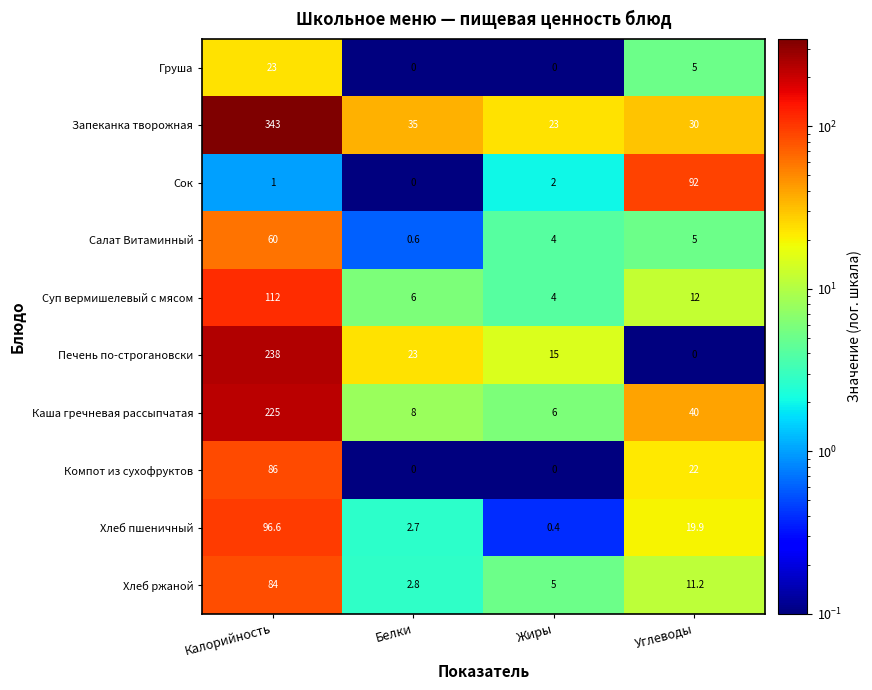

True or false: Сок has a value of 2.0 at Жиры.

True